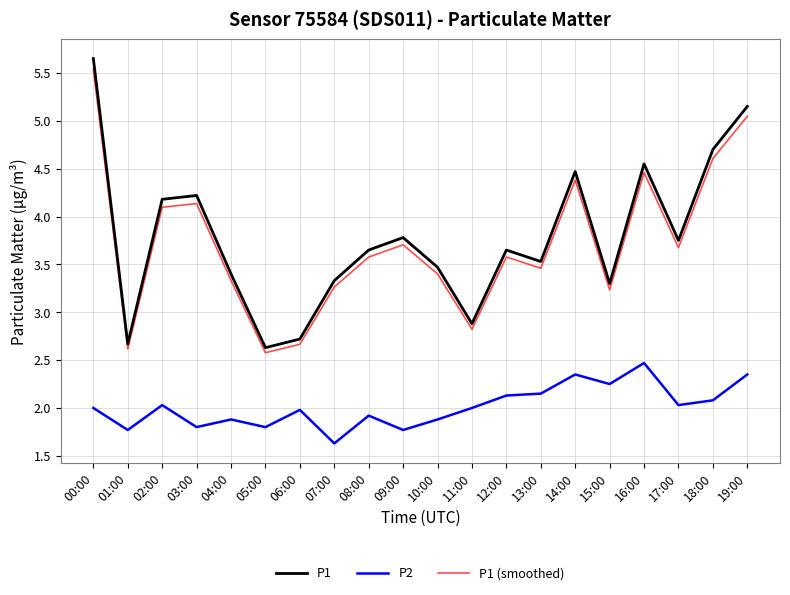

Read the P1 (smoothed) value at 01:00.

2.6